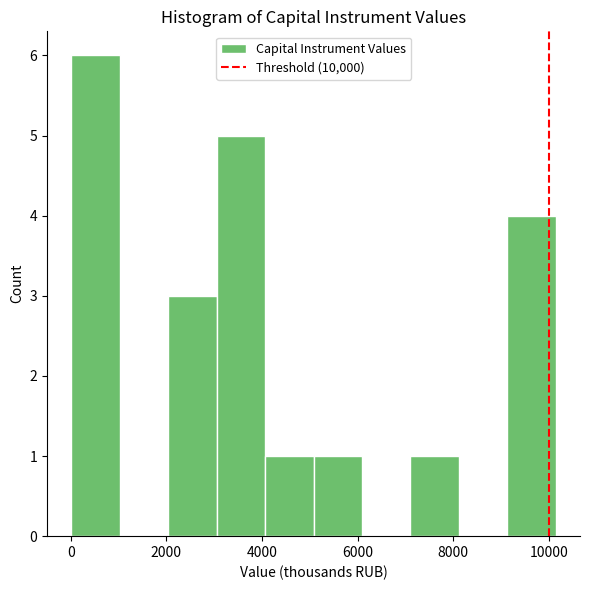

Reading left to right, list every bar in this chart as the range it spans on the x-axis followed by its height. Neither the bar edges nor the heights are printed on the chart, so give them approximately, as read against the axes.

0 to 1000: 6
1000 to 2000: 0
2000 to 3000: 3
3000 to 4000: 5
4000 to 5000: 1
5000 to 6000: 1
6000 to 7200: 0
7200 to 8200: 1
8200 to 9200: 0
9200 to 10200: 4